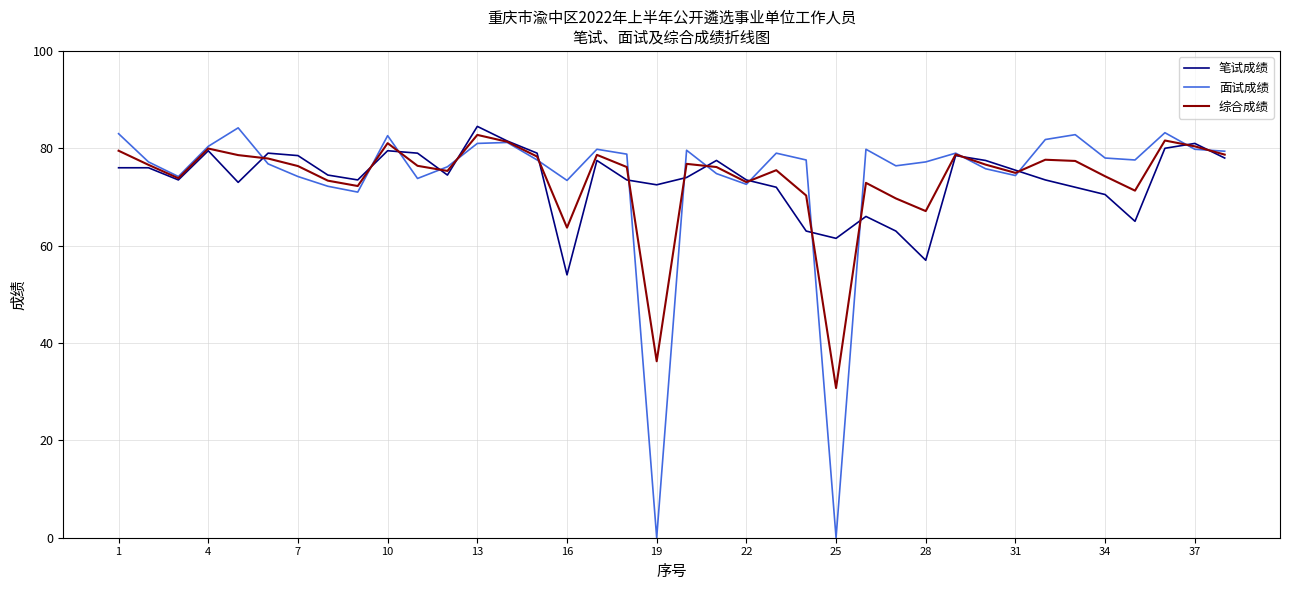

What is the maximum value for 综合成绩?

82.8